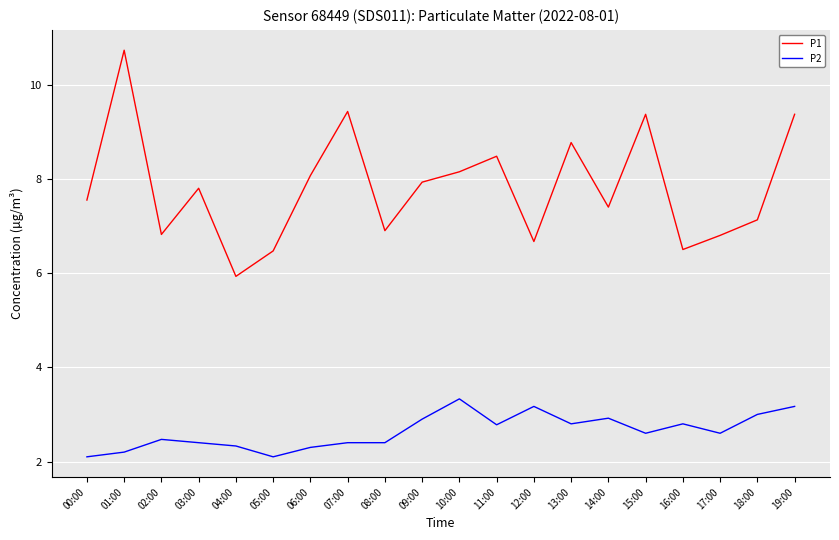

True or false: P2 and P1 intersect in this chart.

False